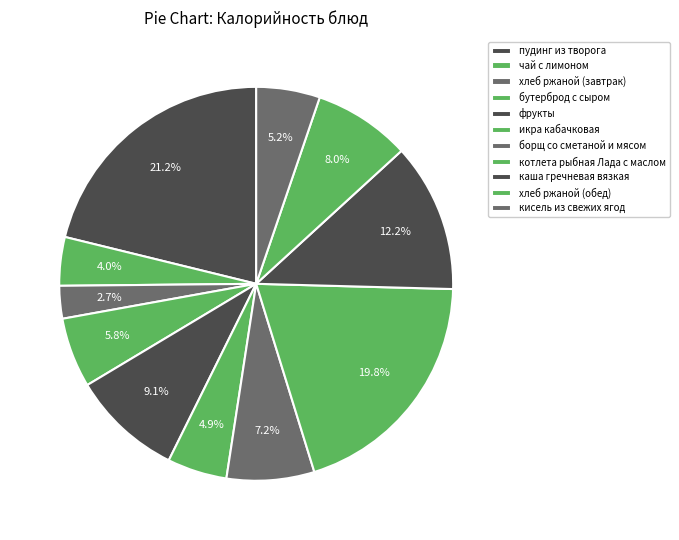

Which slice is the largest?

пудинг из творога